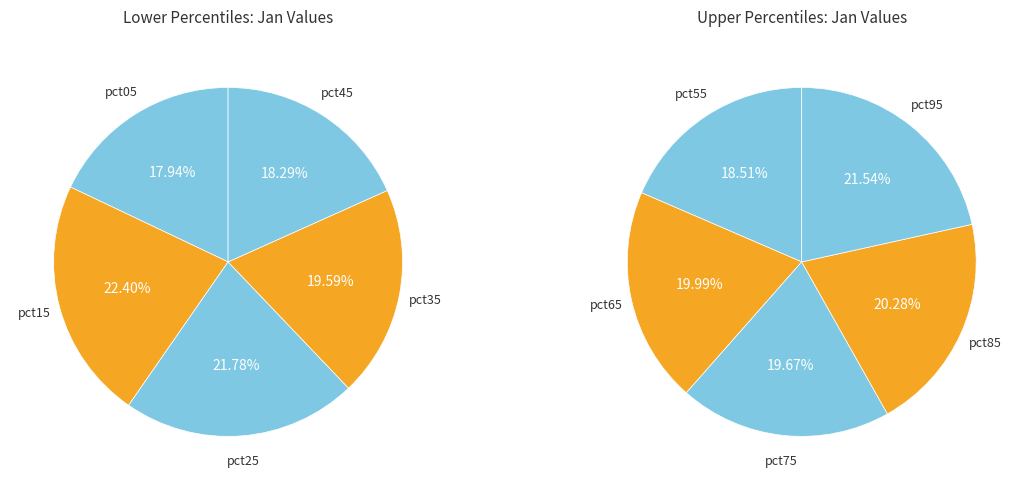

Is it true that pct85 is 23% of the pie?

False